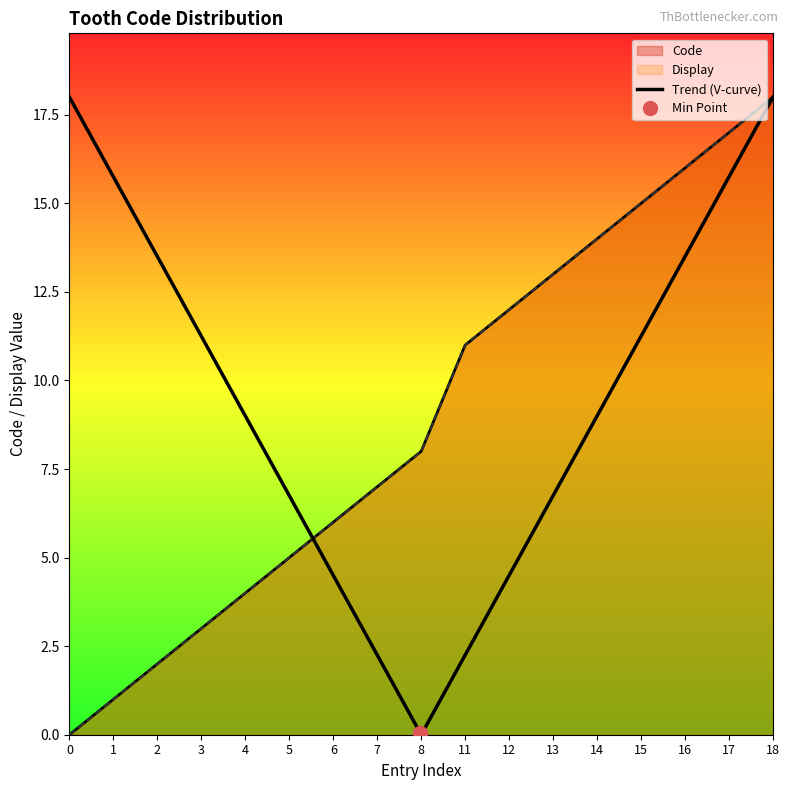

How many data points in Code are less than 8?

8